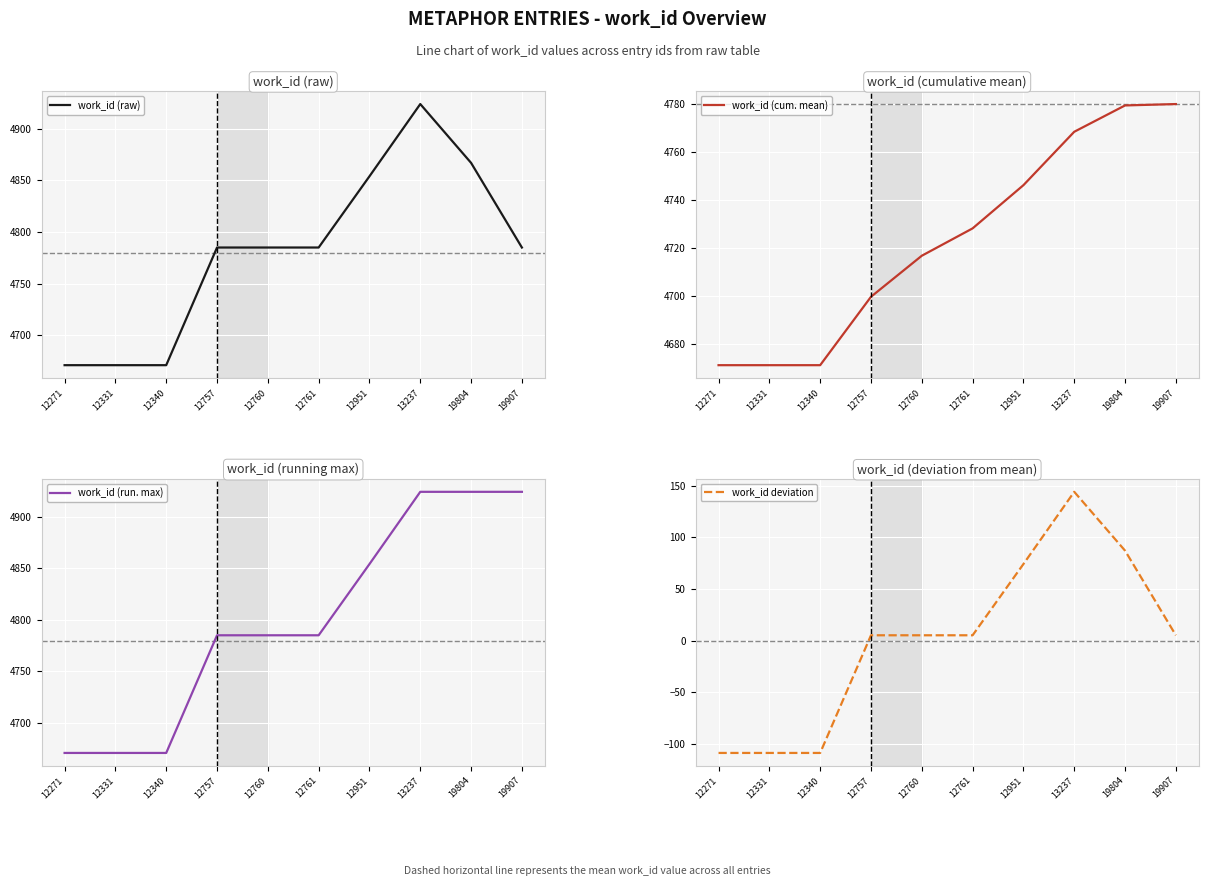

Where does the work_id (raw) series first go above 4785?

12951